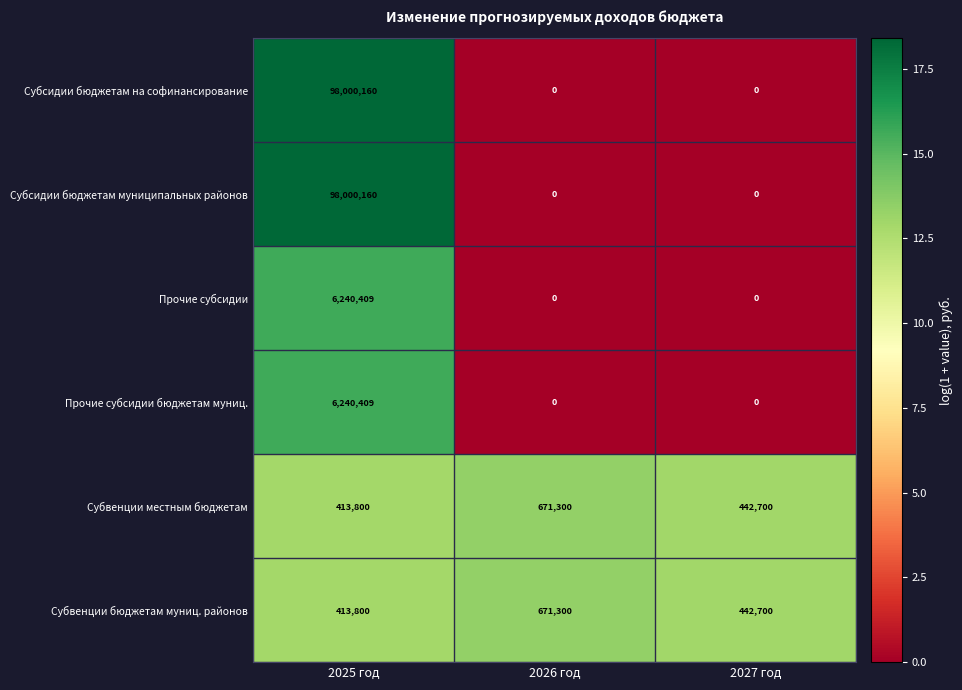

What is the average value of the Субвенции местным бюджетам series?

509267